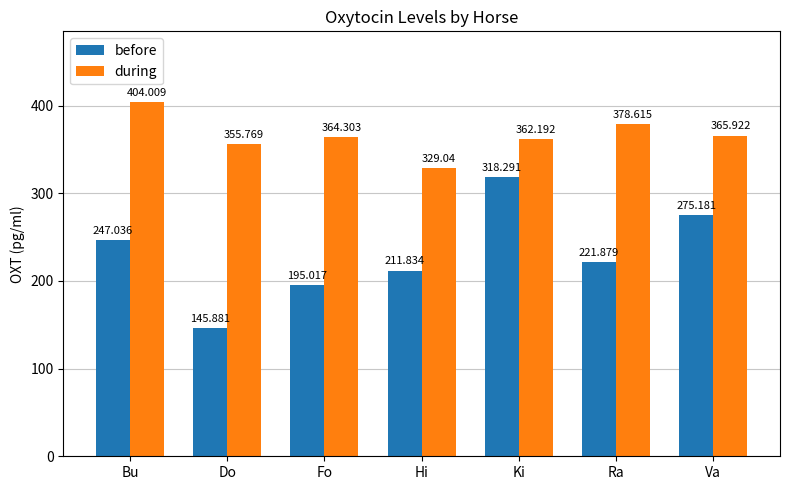

Between Bu and Ra, which series saw the biggest shift?

during